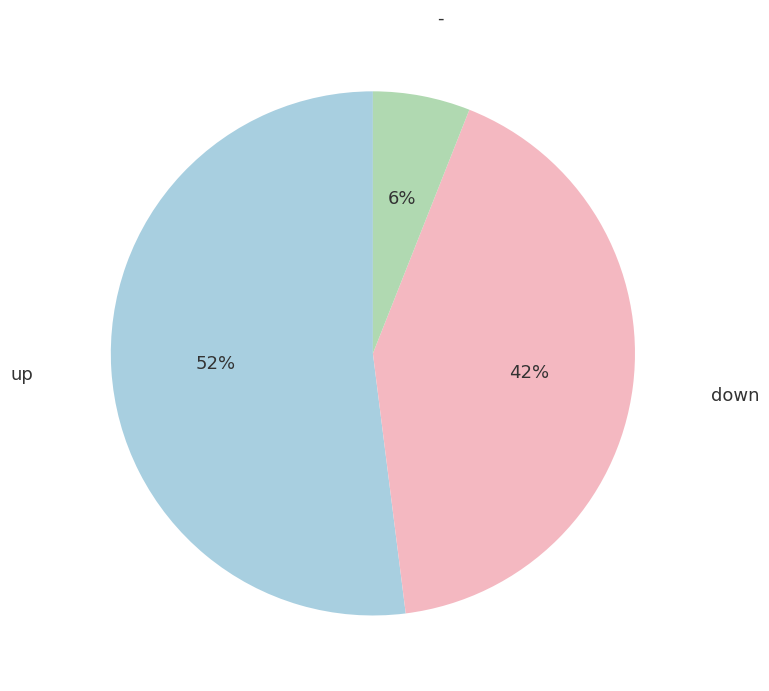

Is there a majority slice in this chart?

Yes